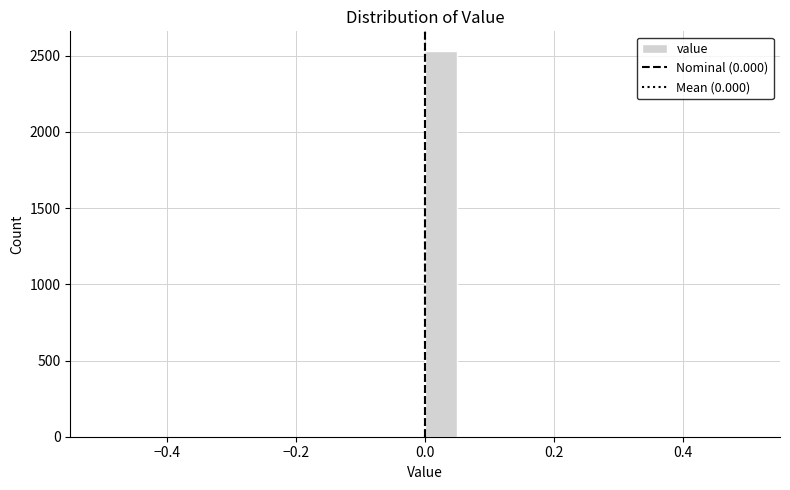

Read against the x-axis, roughly where is the centre of the tallest bar?

0.02